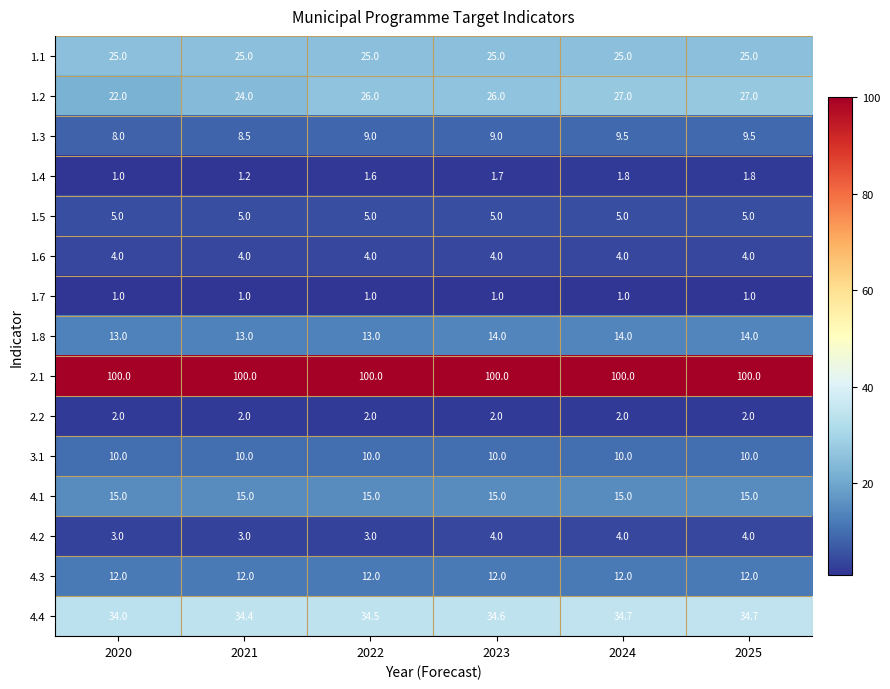

What is the approximate value of 2.1 at 2024?

100.0